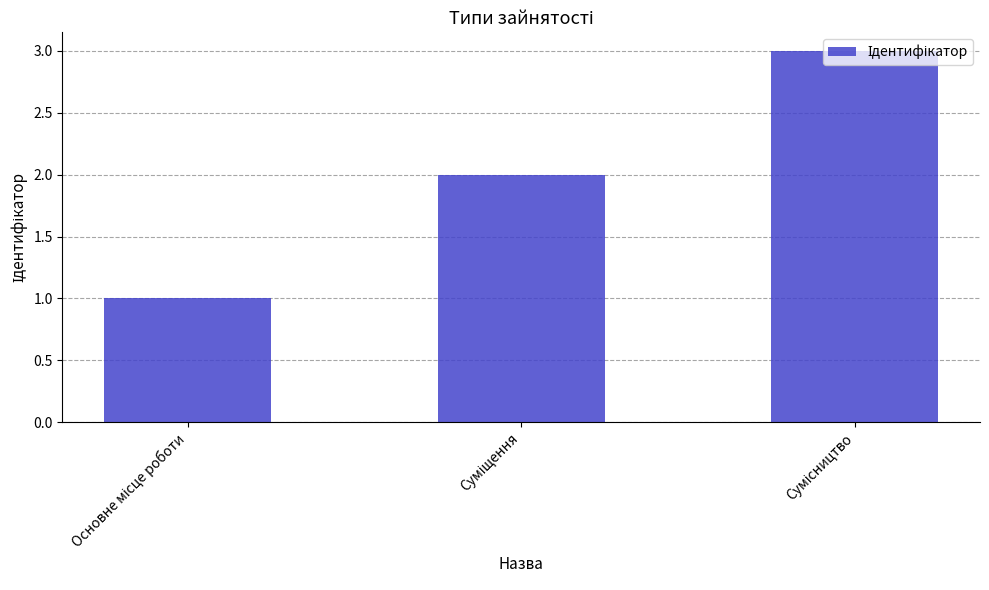

Count the number of categories in the chart.

3